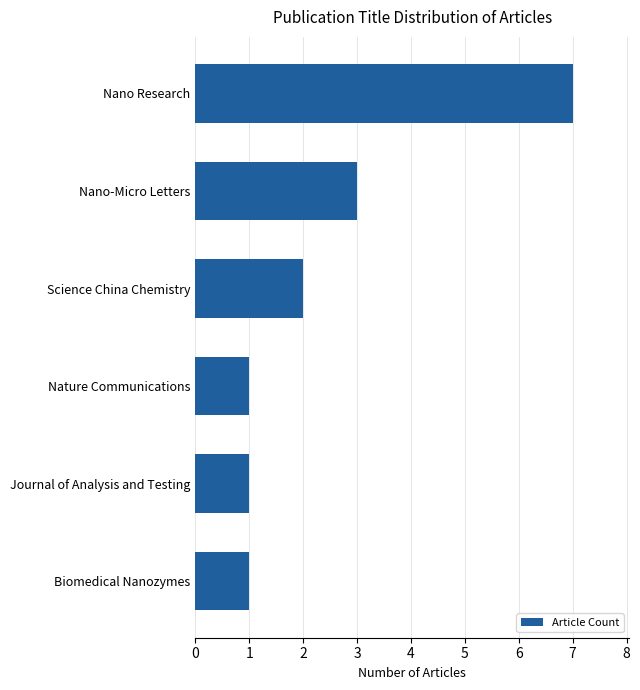

What is the sum of the values at Nano Research and Biomedical Nanozymes?

8